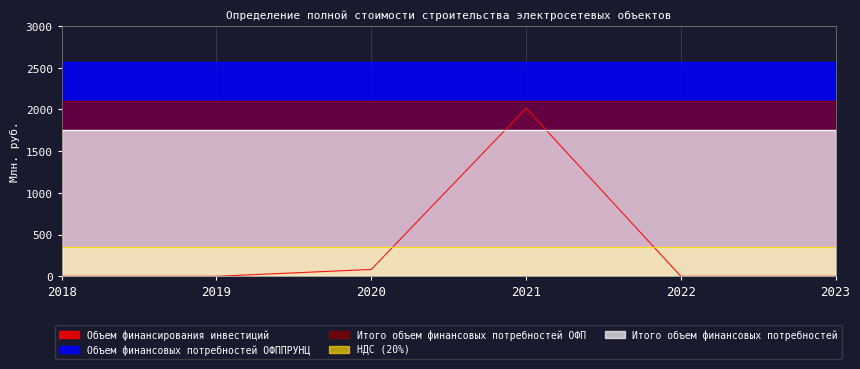

True or false: Объем финансовых потребностей ОФППРУНЦ has more than 0 interior local peaks.

False